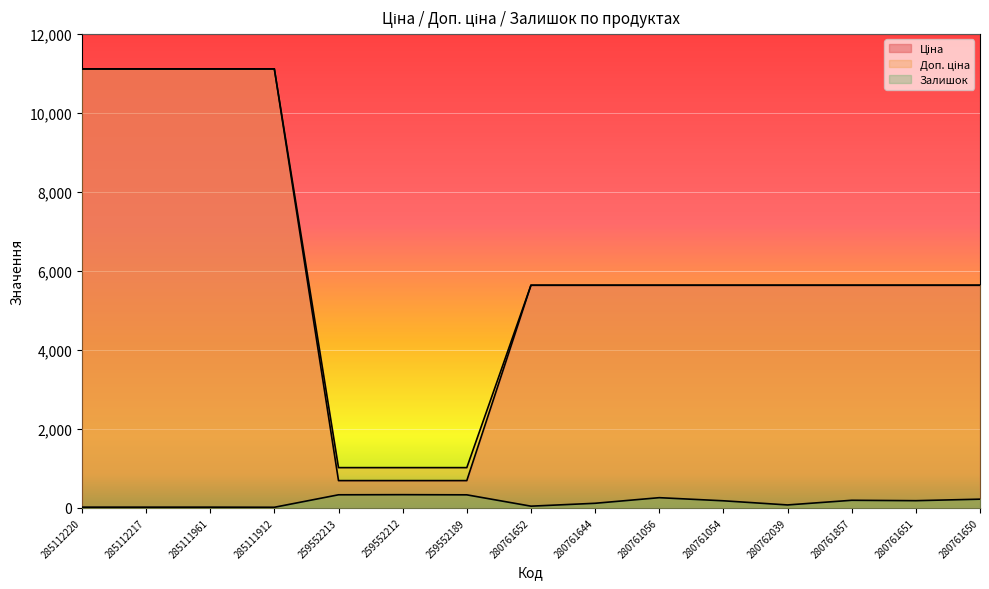

Which label corresponds to the smallest value in the chart?

285111912